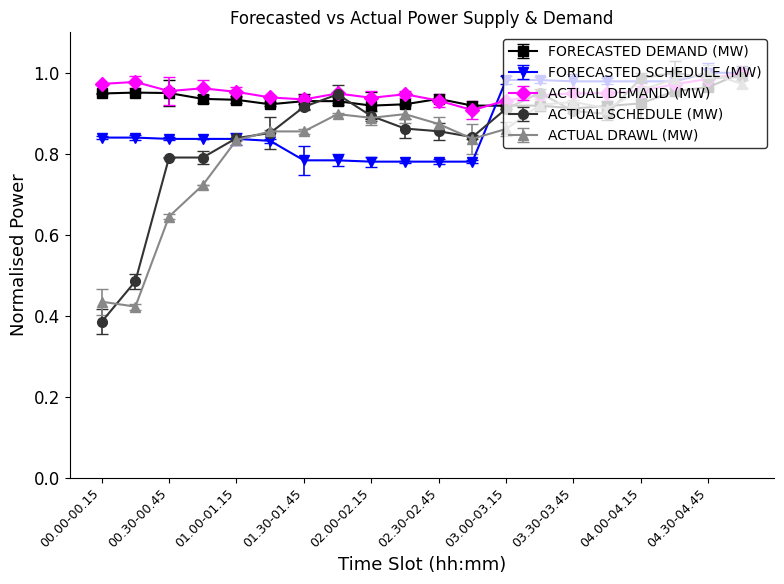

What is the minimum value for ACTUAL DRAWL (MW)?

0.4